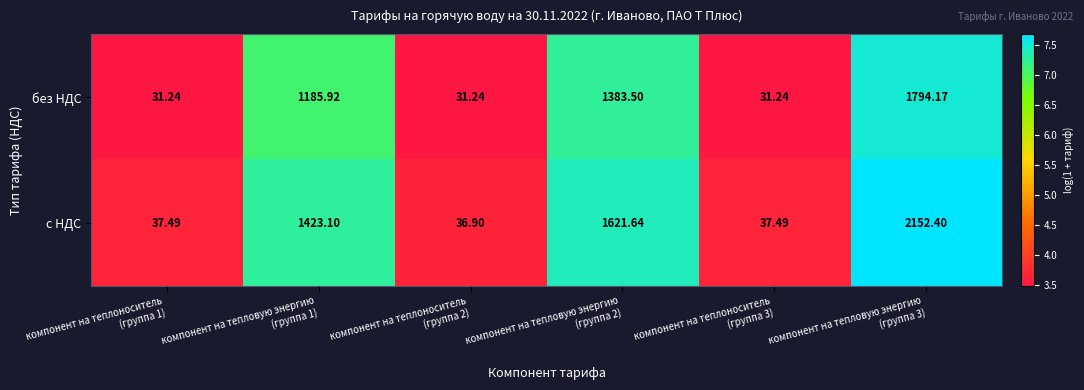

Which series has the largest range (max minus min)?

с НДС